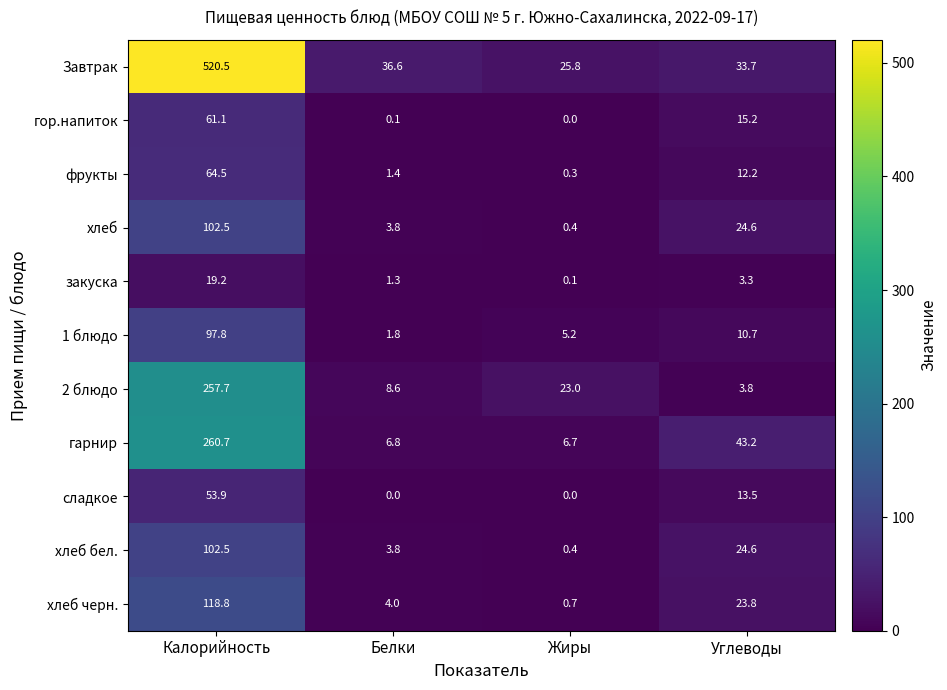

Which category has the lowest value in the гарнир series?

Жиры